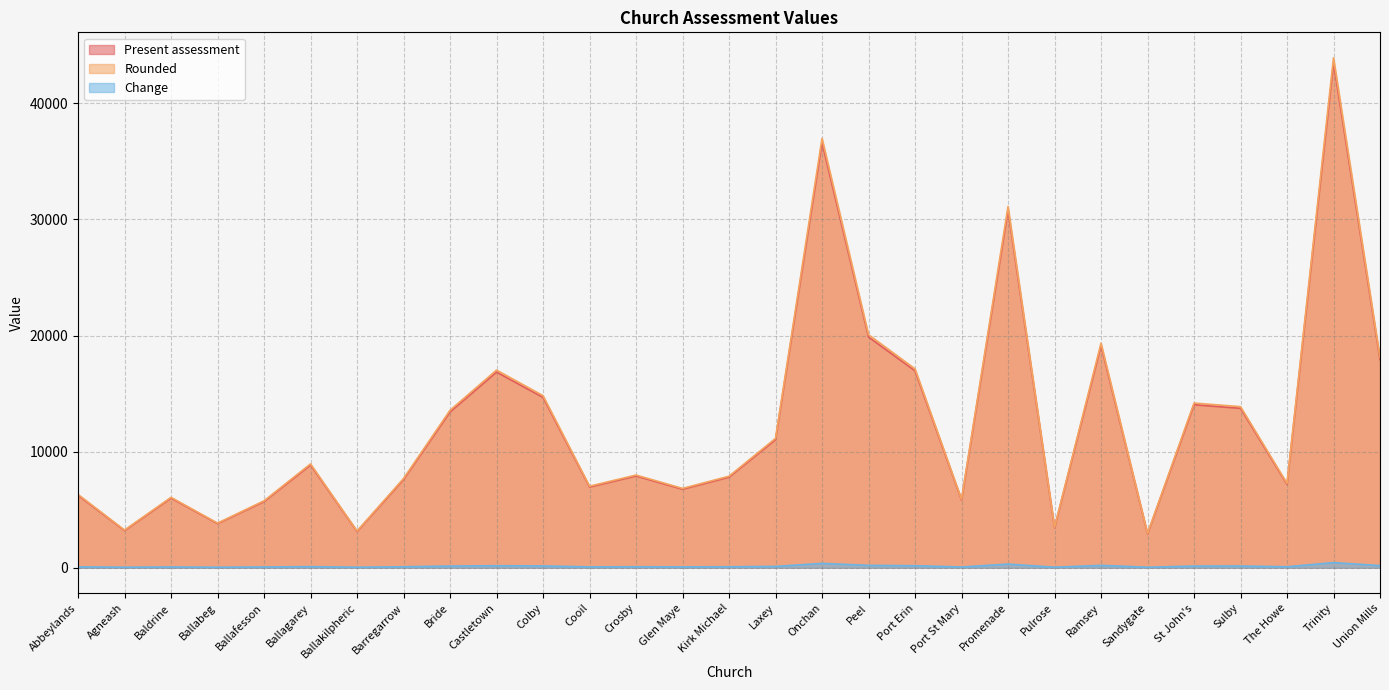

At which category does Present assessment reach its first local valley?

Agneash